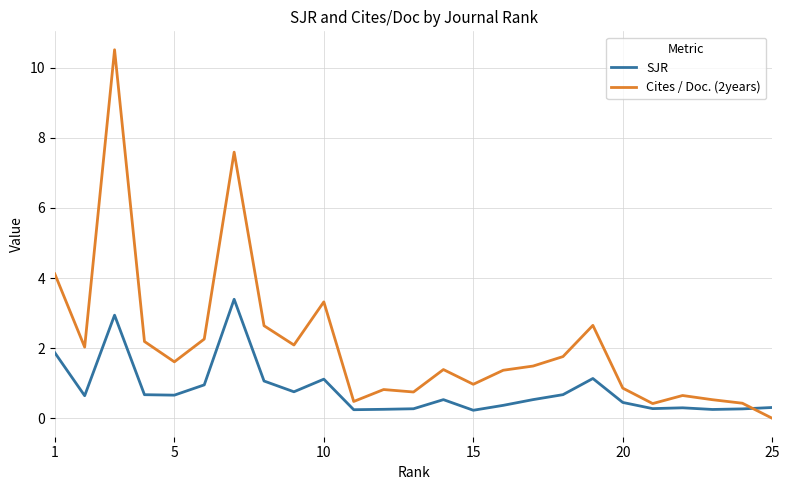

What is the greatest value displayed?

10.5